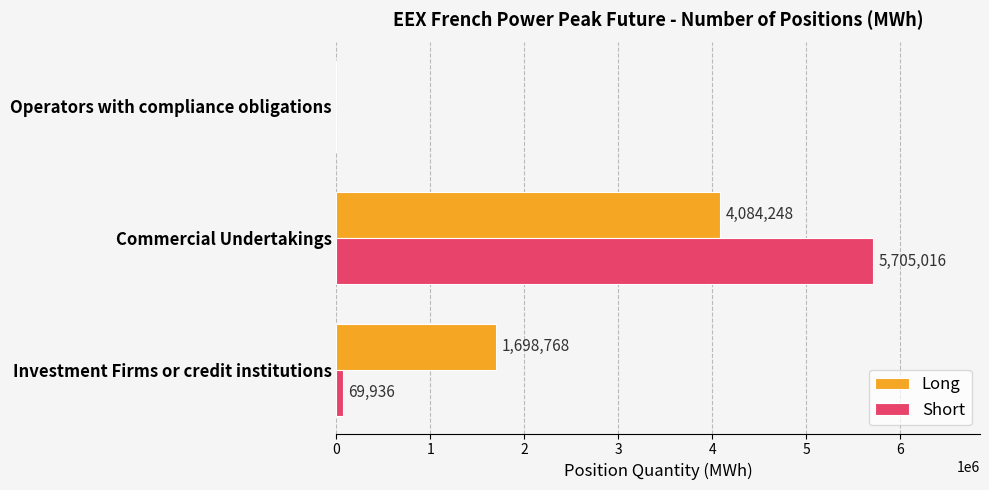

Which series changed the most between Investment Firms or credit institutions and Commercial Undertakings?

Short